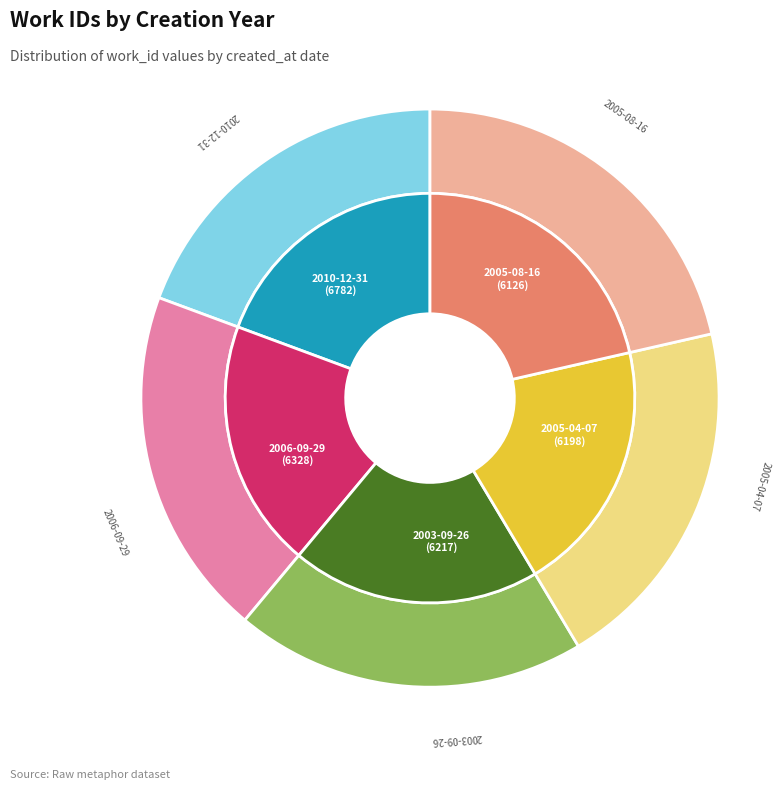

Does any single category account for the majority?

No